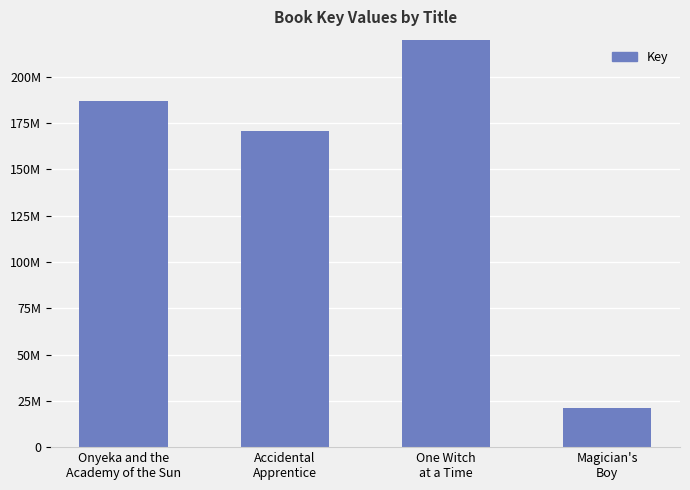

At which label is the value closest to 228897379?

Onyeka and the
Academy of the Sun